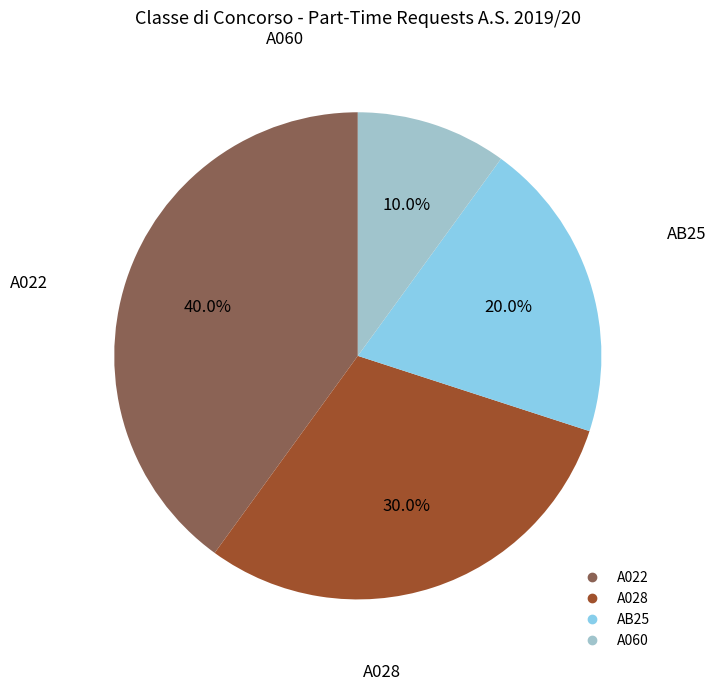

How much of the chart is everything except AB25?

80.0%